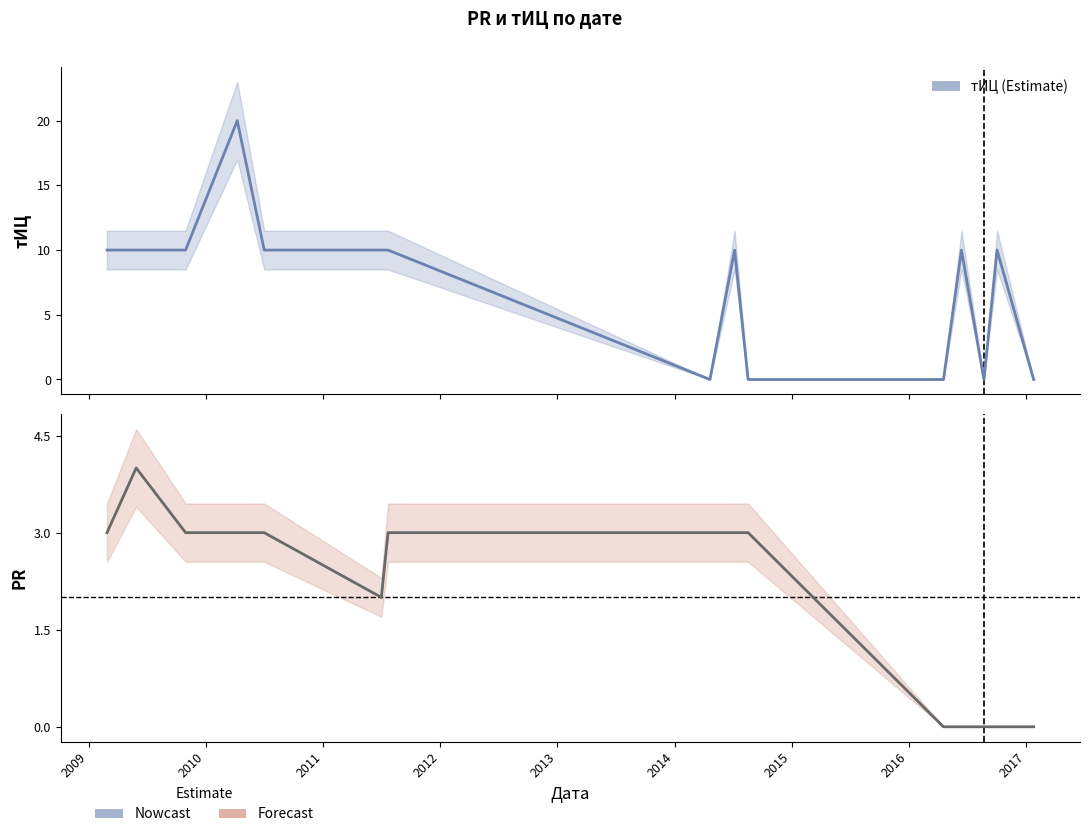

What is the maximum value for тИЦ?

20